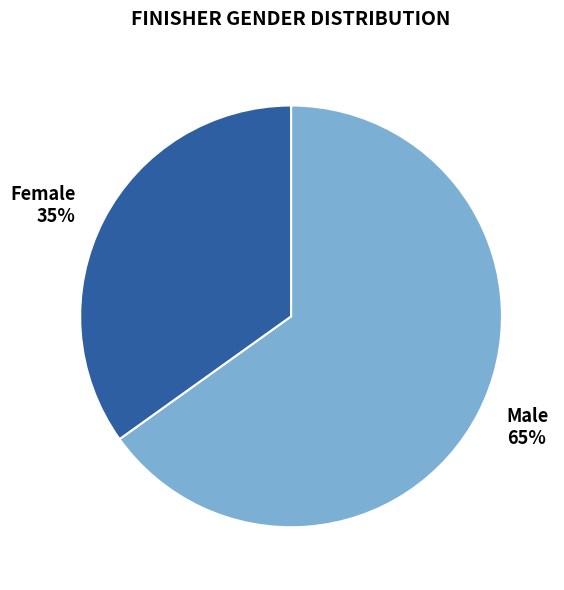

Approximately how many times larger is the value at Male compared to Female?

1.9